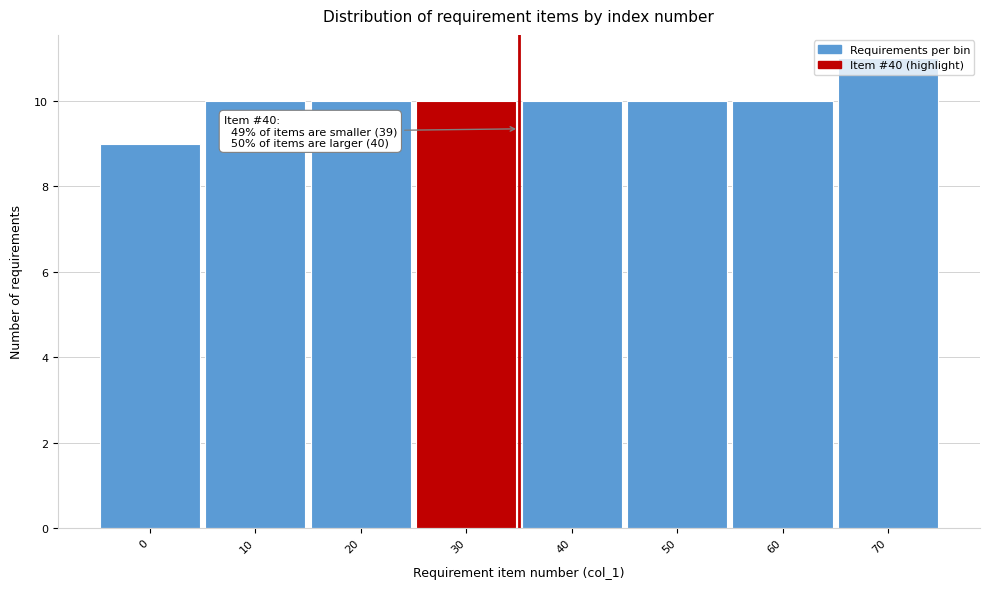

Which label corresponds to the largest value in the chart?

70